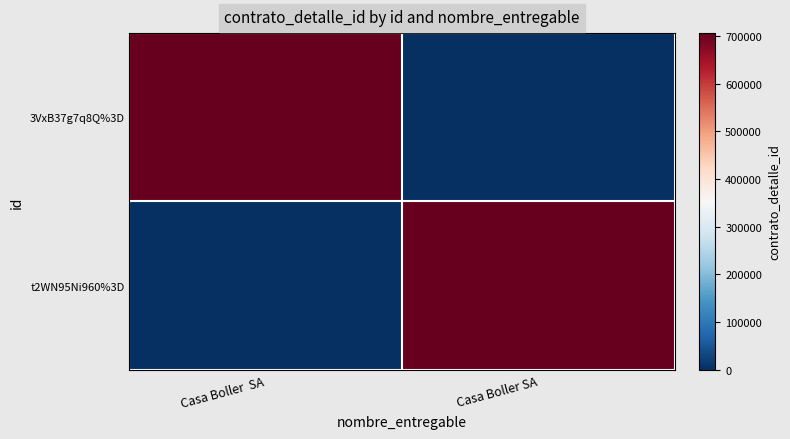

What is the total value across all series at Casa Boller  SA?

705581